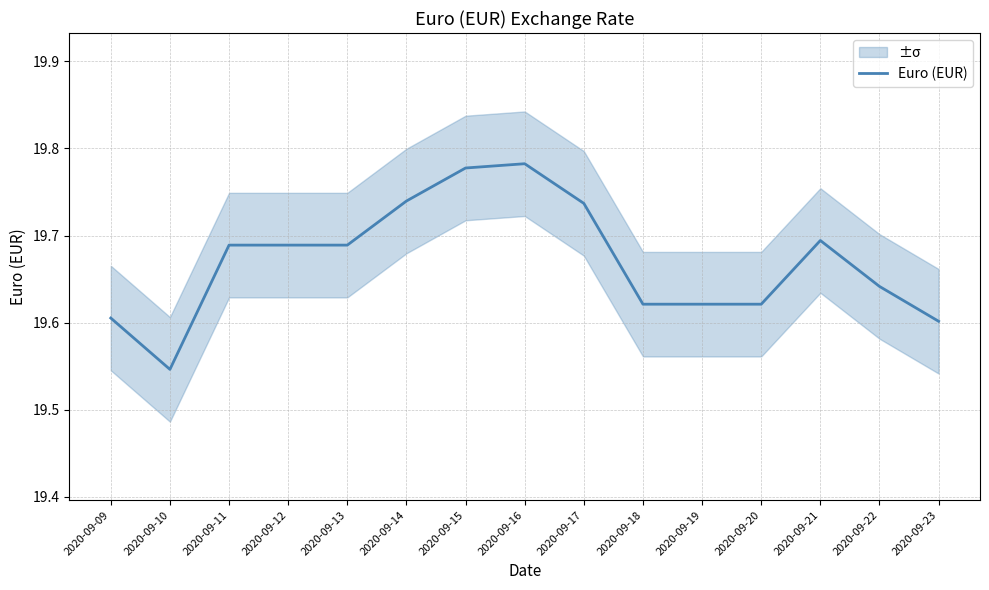

List the labels in order of value, largest first.

2020-09-16, 2020-09-15, 2020-09-14, 2020-09-17, 2020-09-21, 2020-09-11, 2020-09-12, 2020-09-13, 2020-09-22, 2020-09-18, 2020-09-19, 2020-09-20, 2020-09-09, 2020-09-23, 2020-09-10